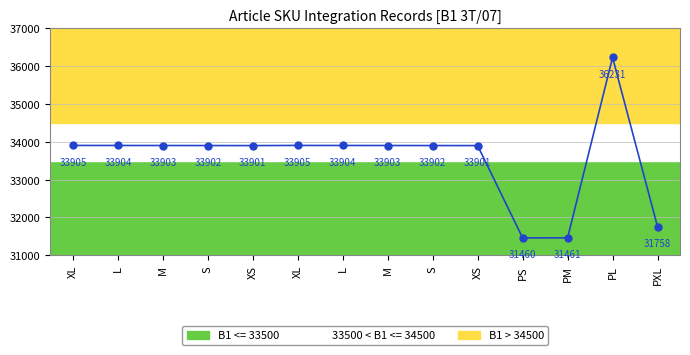

Count the number of values greater than 33903.

5